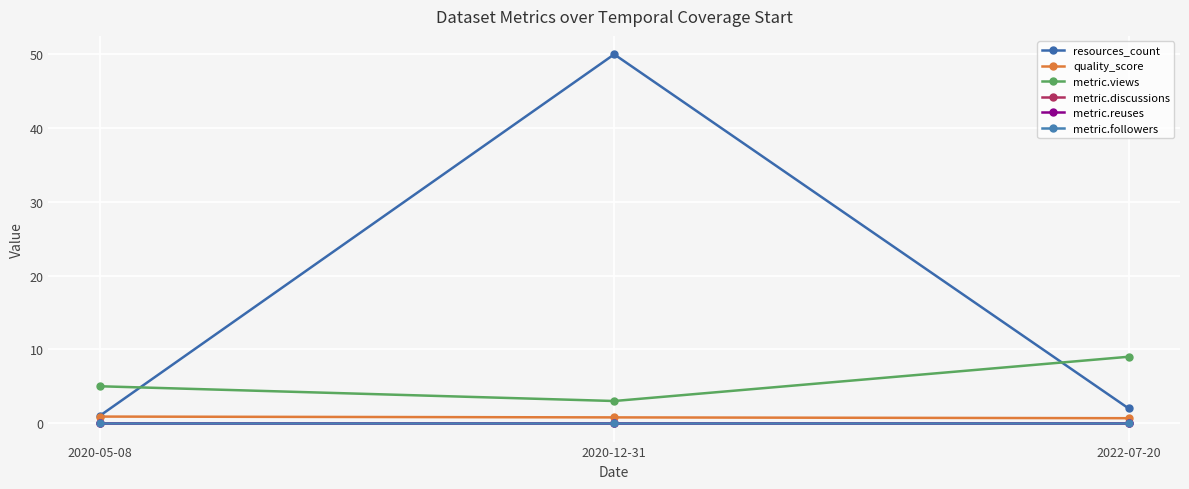

Where does the metric.views series first go above 5?

2022-07-20